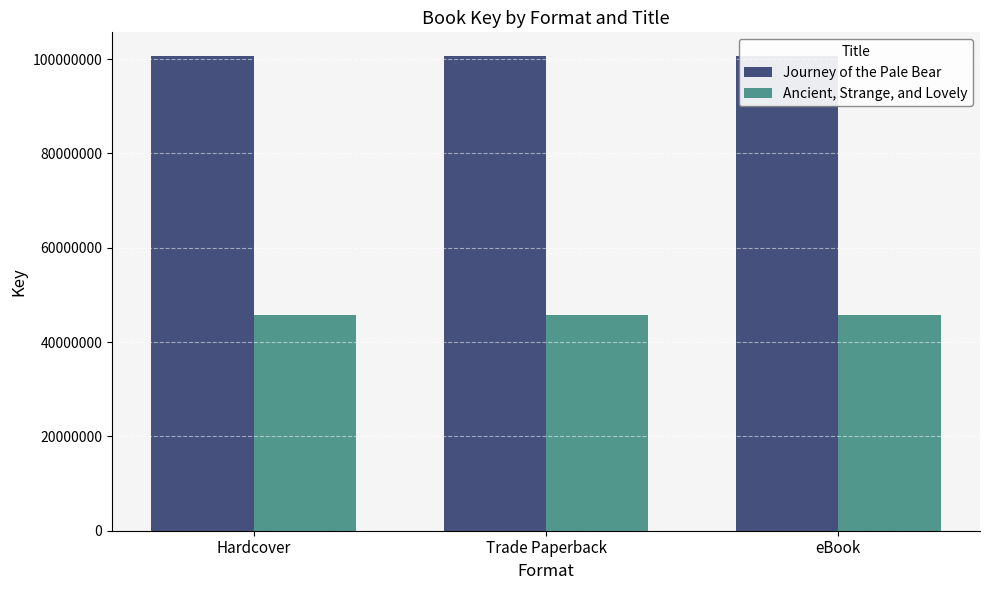

What is the sum of the Journey of the Pale Bear values at Hardcover and eBook?

201326452